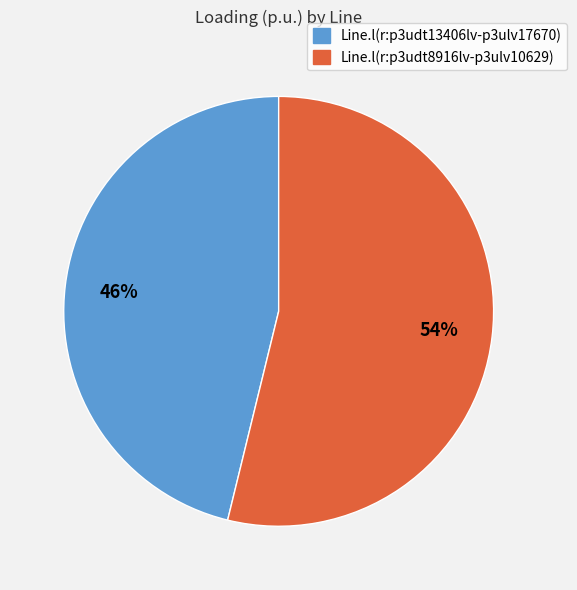

Which has a higher value, Line.l(r:p3udt8916lv-p3ulv10629) or Line.l(r:p3udt13406lv-p3ulv17670)?

Line.l(r:p3udt8916lv-p3ulv10629)